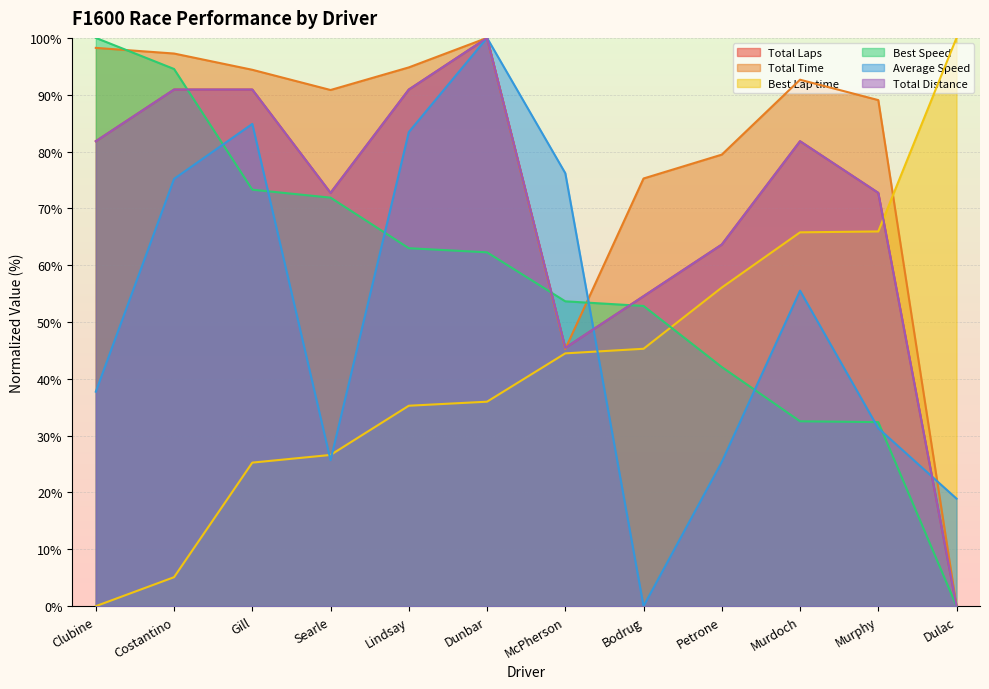

What is the average value of the Average Speed series?

51.2